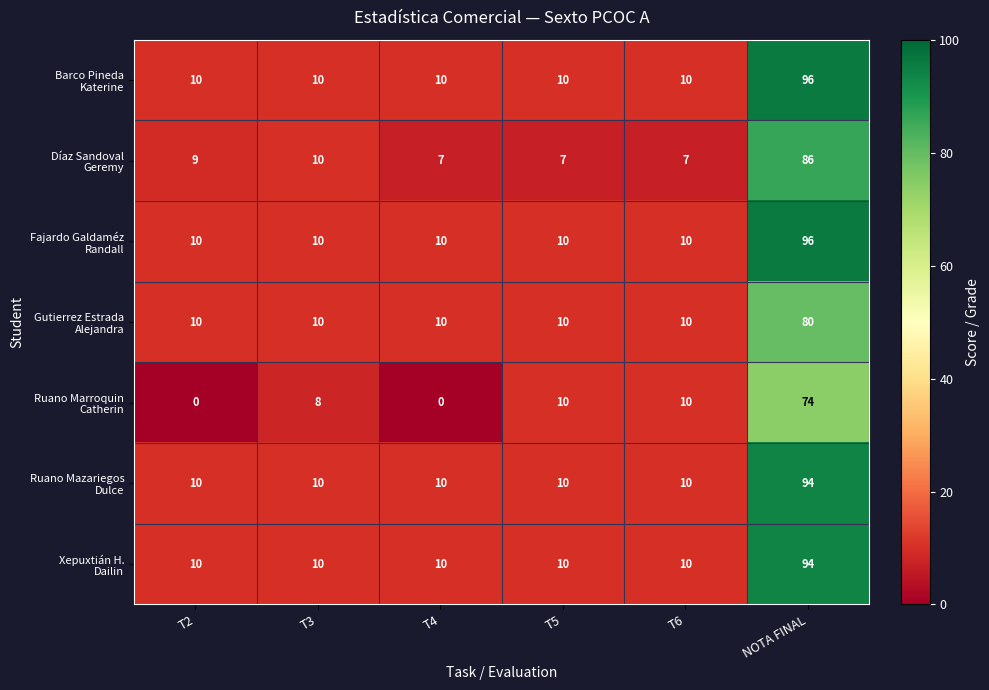

At how many categories does at least one series exceed 5?

6